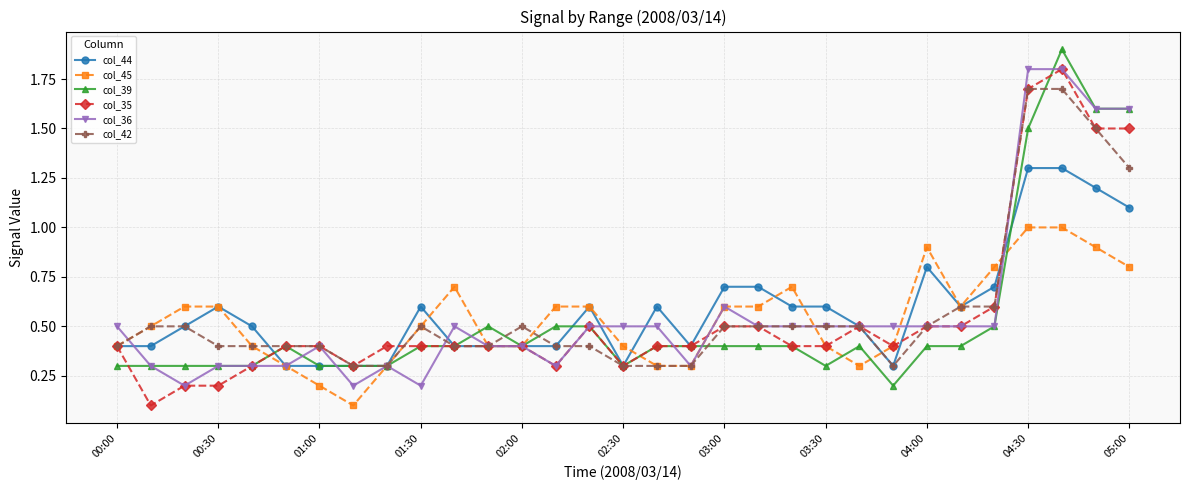

Does the chart have visible grid lines?

Yes